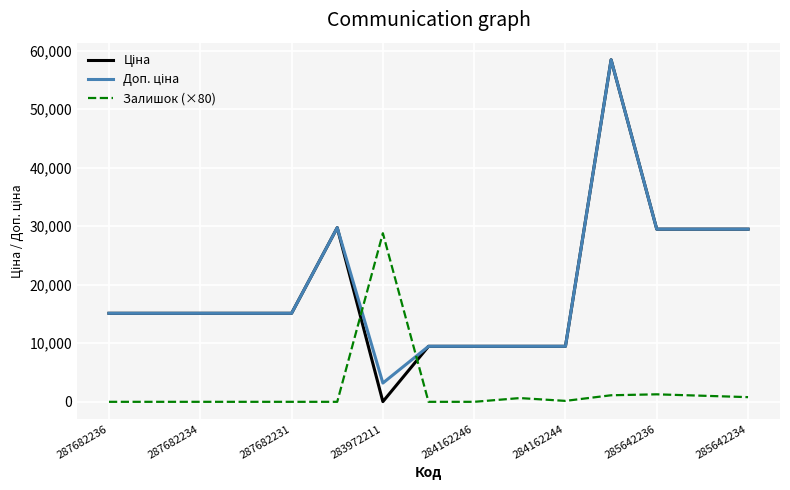

What is the greatest value displayed?

58426.5